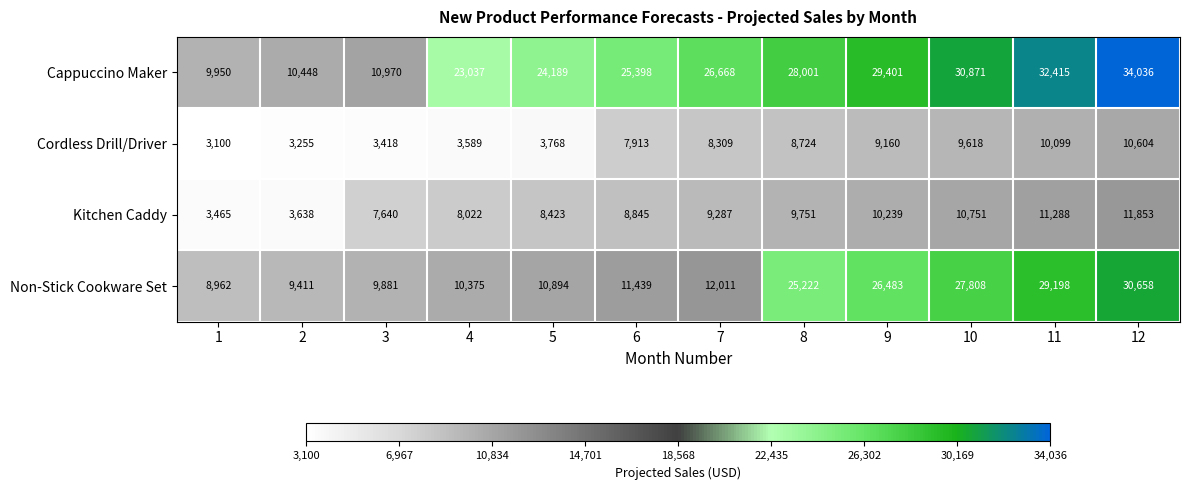

What is the difference between the maximum and minimum values in the Cappuccino Maker series?

24086